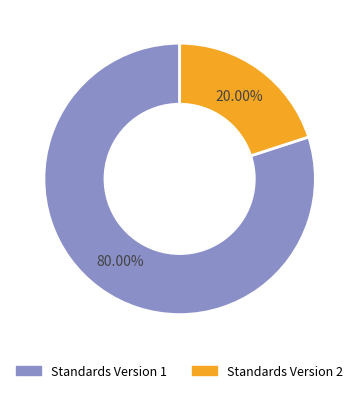

Is there a majority slice in this chart?

Yes